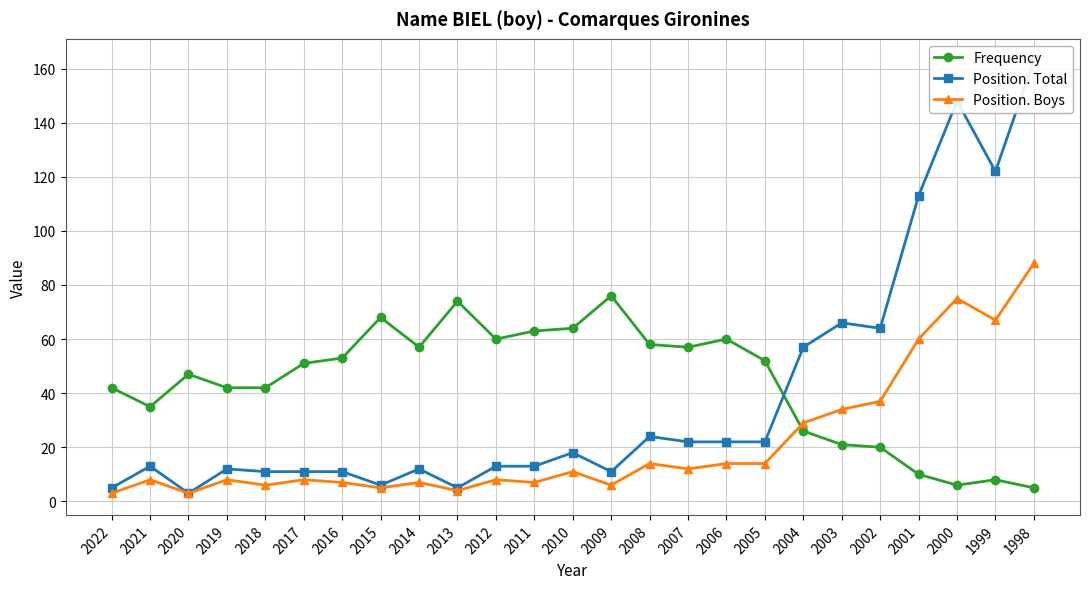

True or false: Position. Boys and Frequency cross at least once.

True